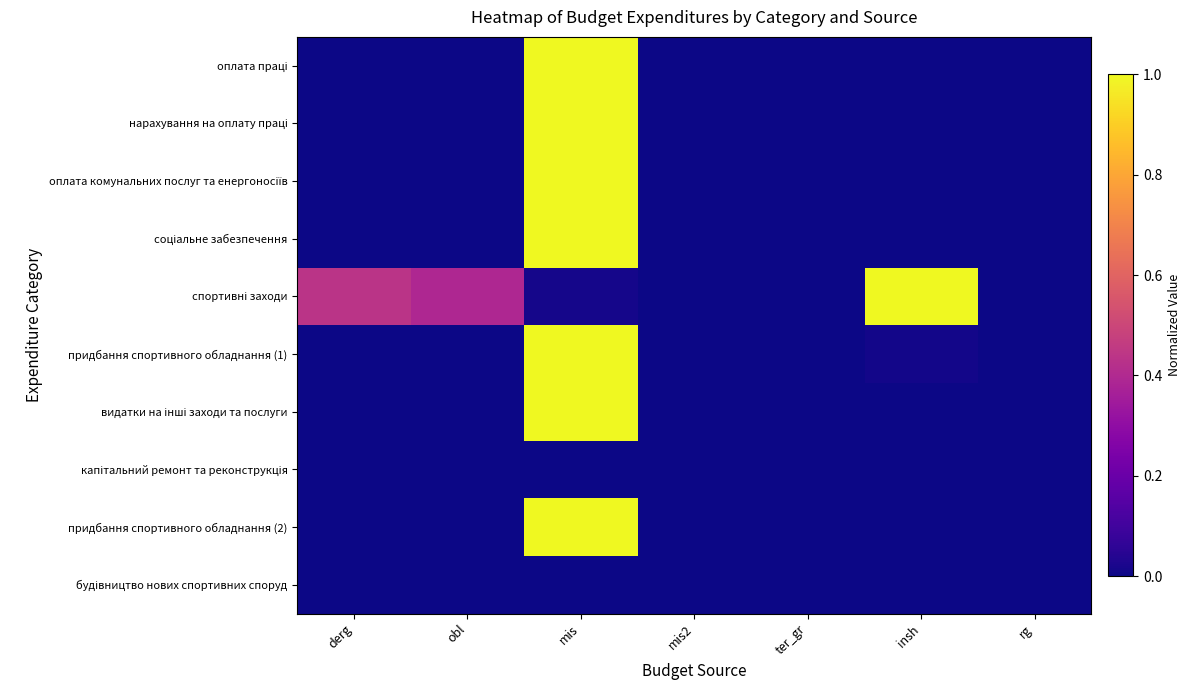

At rg, list the series in order from smallest to largest.

оплата праці, нарахування на оплату праці, оплата комунальних послуг та енергоносіїв, соціальне забезпечення, спортивні заходи, придбання спортивного обладнання (1), видатки на інші заходи та послуги, капітальний ремонт та реконструкція, придбання спортивного обладнання (2), будівництво нових спортивних споруд